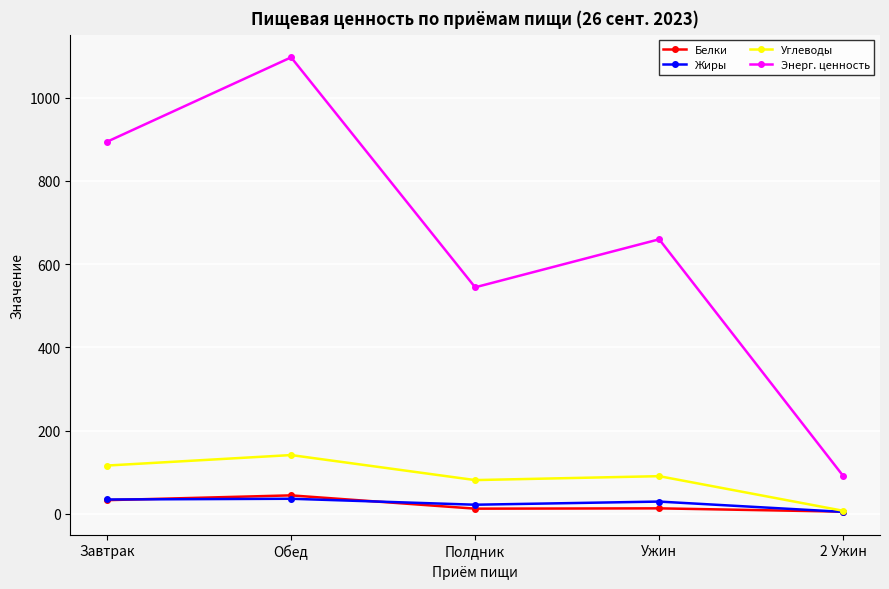

True or false: Углеводы and Энерг. ценность cross at least once.

False